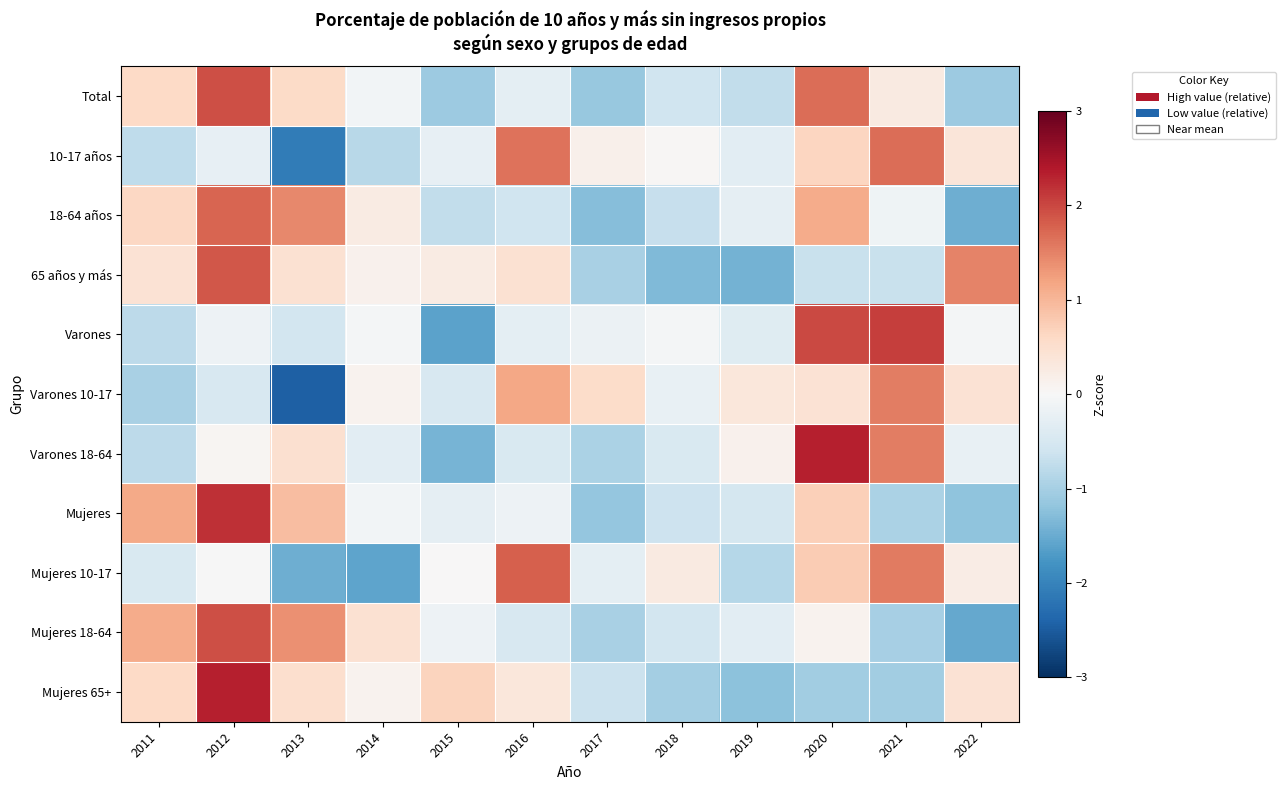

Reading left to right, transcribe all the data shown in this chart.

Total: 2011=0.6	2012=1.9	2013=0.6	2014=-0.1	2015=-1.1	2016=-0.3	2017=-1.1	2018=-0.6	2019=-0.7	2020=1.7	2021=0.3	2022=-1.1
10-17 años: 2011=-0.8	2012=-0.3	2013=-2.1	2014=-0.8	2015=-0.2	2016=1.6	2017=0.1	2018=0.0	2019=-0.3	2020=0.6	2021=1.7	2022=0.4
18-64 años: 2011=0.6	2012=1.7	2013=1.4	2014=0.2	2015=-0.7	2016=-0.6	2017=-1.3	2018=-0.7	2019=-0.3	2020=1.1	2021=-0.1	2022=-1.5
65 años y más: 2011=0.4	2012=1.9	2013=0.5	2014=0.1	2015=0.3	2016=0.5	2017=-1.0	2018=-1.3	2019=-1.4	2020=-0.7	2021=-0.7	2022=1.5
Varones: 2011=-0.8	2012=-0.2	2013=-0.5	2014=-0.1	2015=-1.6	2016=-0.3	2017=-0.2	2018=-0.1	2019=-0.4	2020=2.0	2021=2.1	2022=-0.1
Varones 10-17: 2011=-1.0	2012=-0.5	2013=-2.5	2014=0.1	2015=-0.5	2016=1.2	2017=0.6	2018=-0.2	2019=0.3	2020=0.4	2021=1.5	2022=0.4
Varones 18-64: 2011=-0.8	2012=0.1	2013=0.5	2014=-0.3	2015=-1.4	2016=-0.5	2017=-0.9	2018=-0.5	2019=0.1	2020=2.3	2021=1.5	2022=-0.2
Mujeres: 2011=1.1	2012=2.2	2013=0.9	2014=-0.1	2015=-0.3	2016=-0.2	2017=-1.2	2018=-0.6	2019=-0.5	2020=0.7	2021=-1.0	2022=-1.2
Mujeres 10-17: 2011=-0.5	2012=-0.0	2013=-1.5	2014=-1.6	2015=0.0	2016=1.8	2017=-0.3	2018=0.3	2019=-0.8	2020=0.8	2021=1.6	2022=0.2
Mujeres 18-64: 2011=1.1	2012=1.9	2013=1.4	2014=0.5	2015=-0.1	2016=-0.5	2017=-1.0	2018=-0.5	2019=-0.3	2020=0.1	2021=-1.0	2022=-1.5
Mujeres 65+: 2011=0.6	2012=2.3	2013=0.5	2014=0.1	2015=0.7	2016=0.3	2017=-0.6	2018=-1.0	2019=-1.2	2020=-1.0	2021=-1.0	2022=0.4